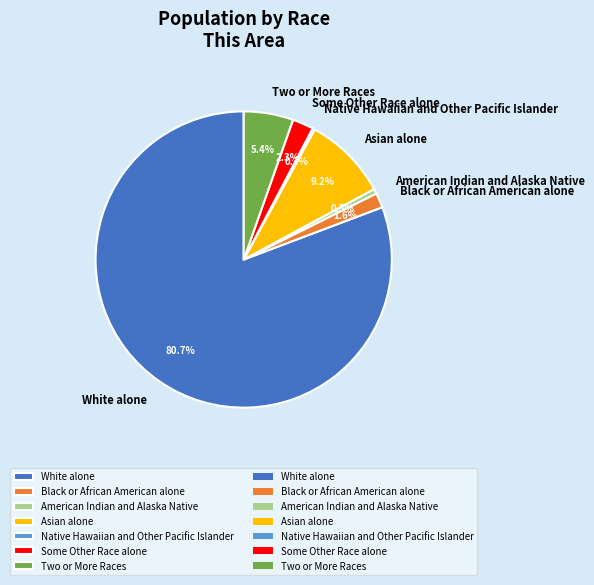

To the nearest percent, what percentage of the pie is Black or African American alone?

2%